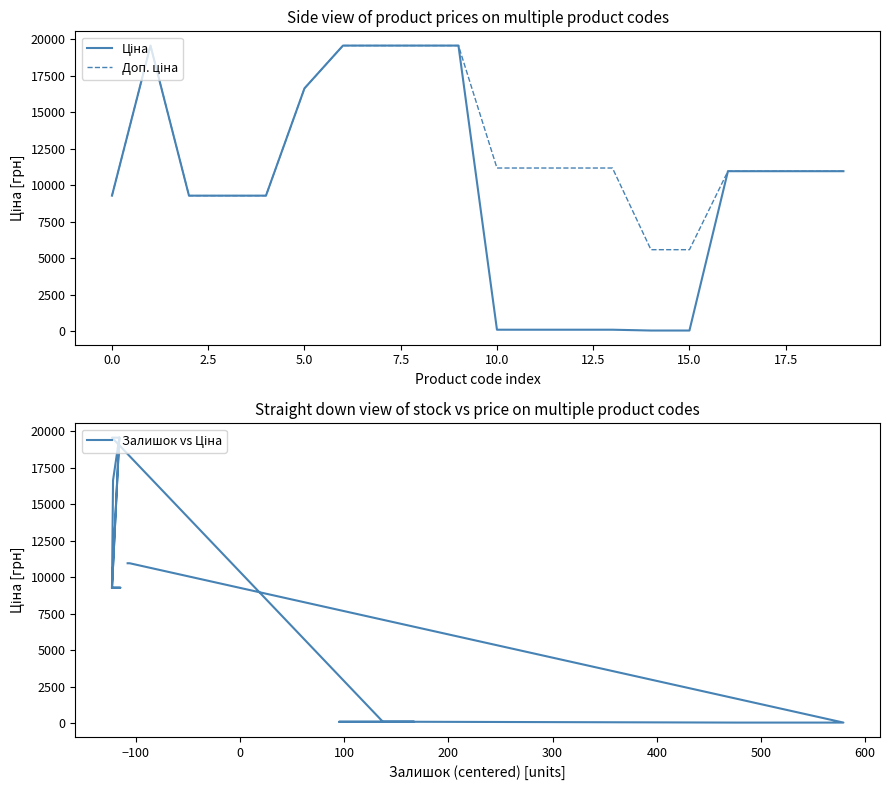

Which series has the largest total across all categories?

Доп. ціна